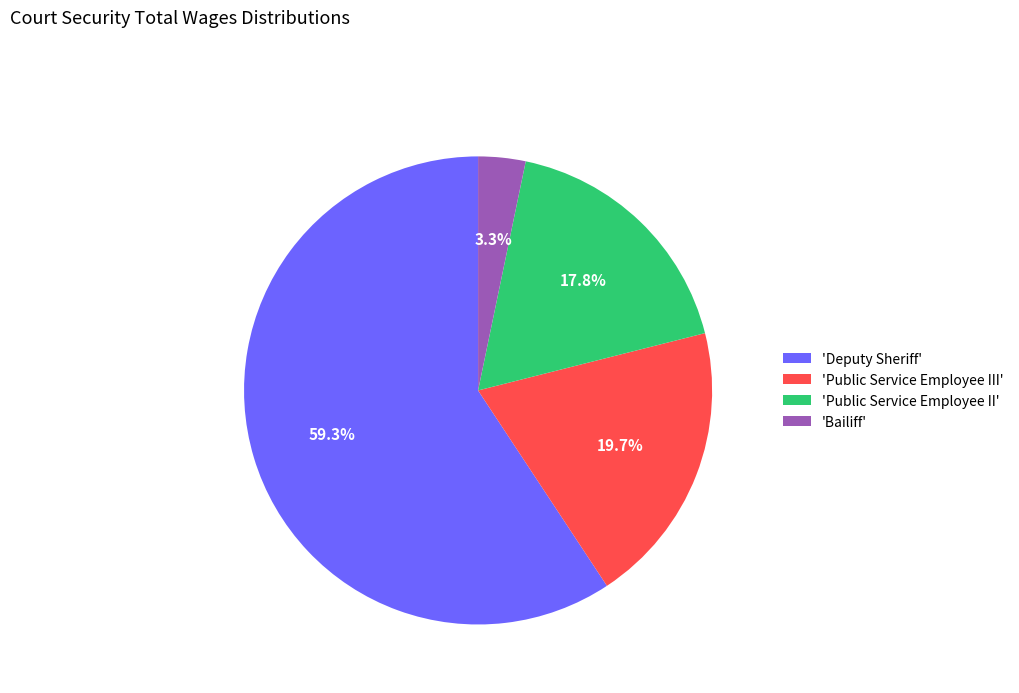

To the nearest percent, what is the average slice percentage?

25%